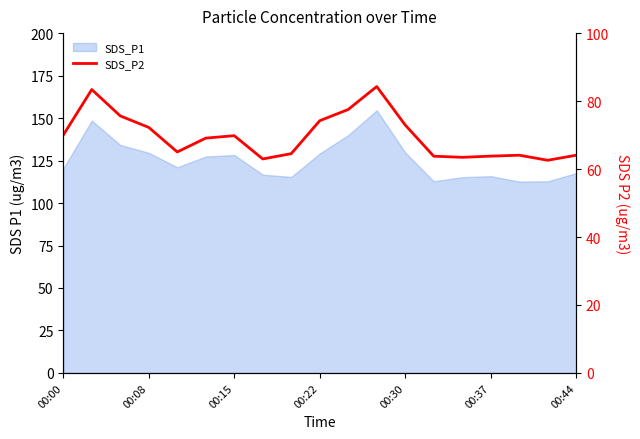

Which category has the lowest value across all series?

17